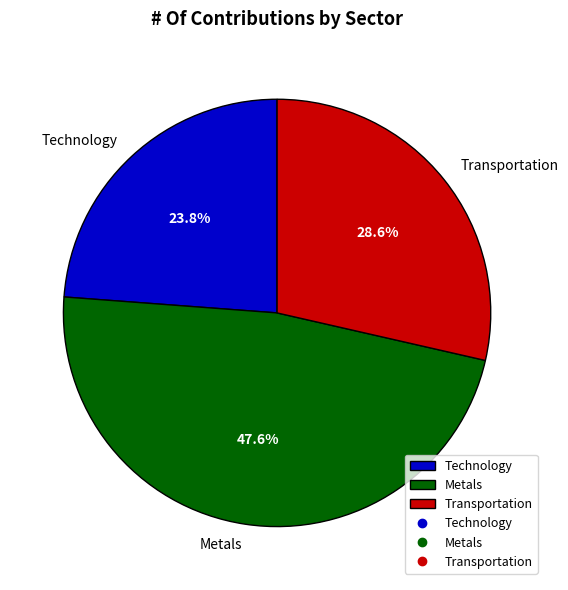

What is the largest slice in the pie chart?

Metals